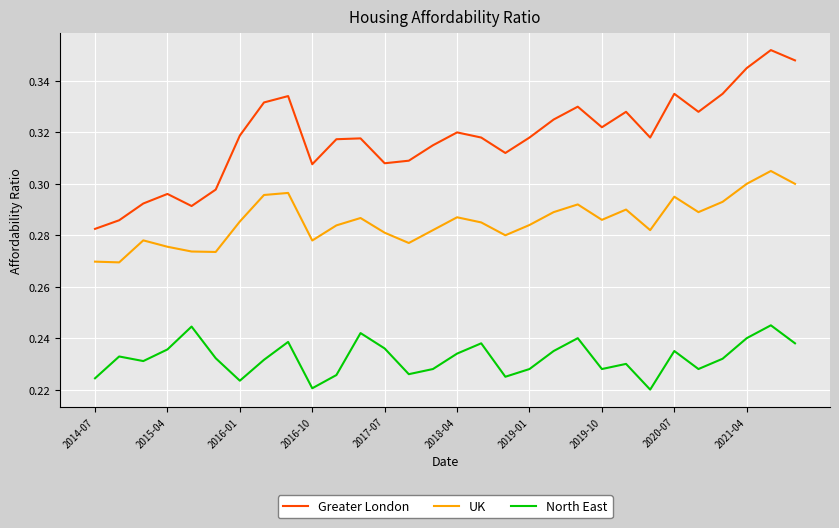

True or false: North East and Greater London cross at least once.

False